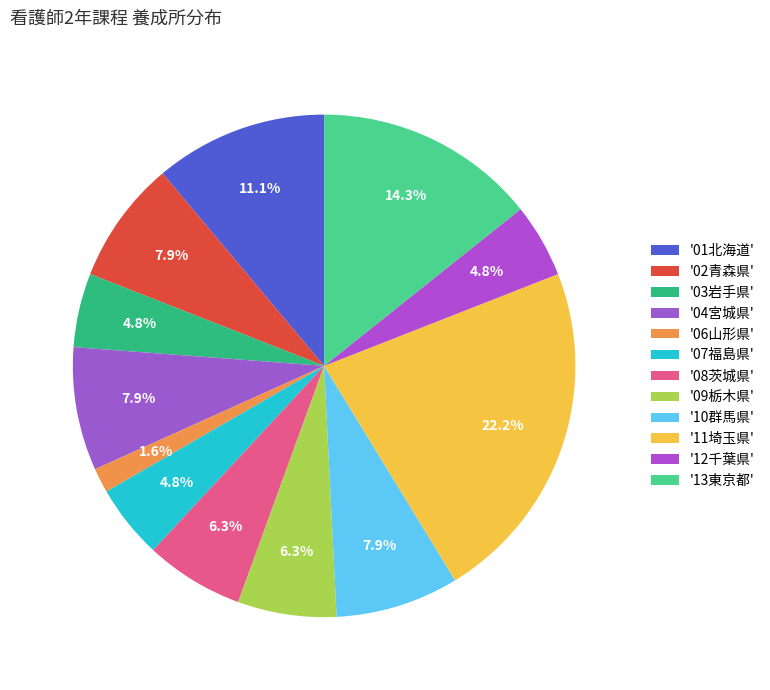

How many segments does this pie chart have?

12